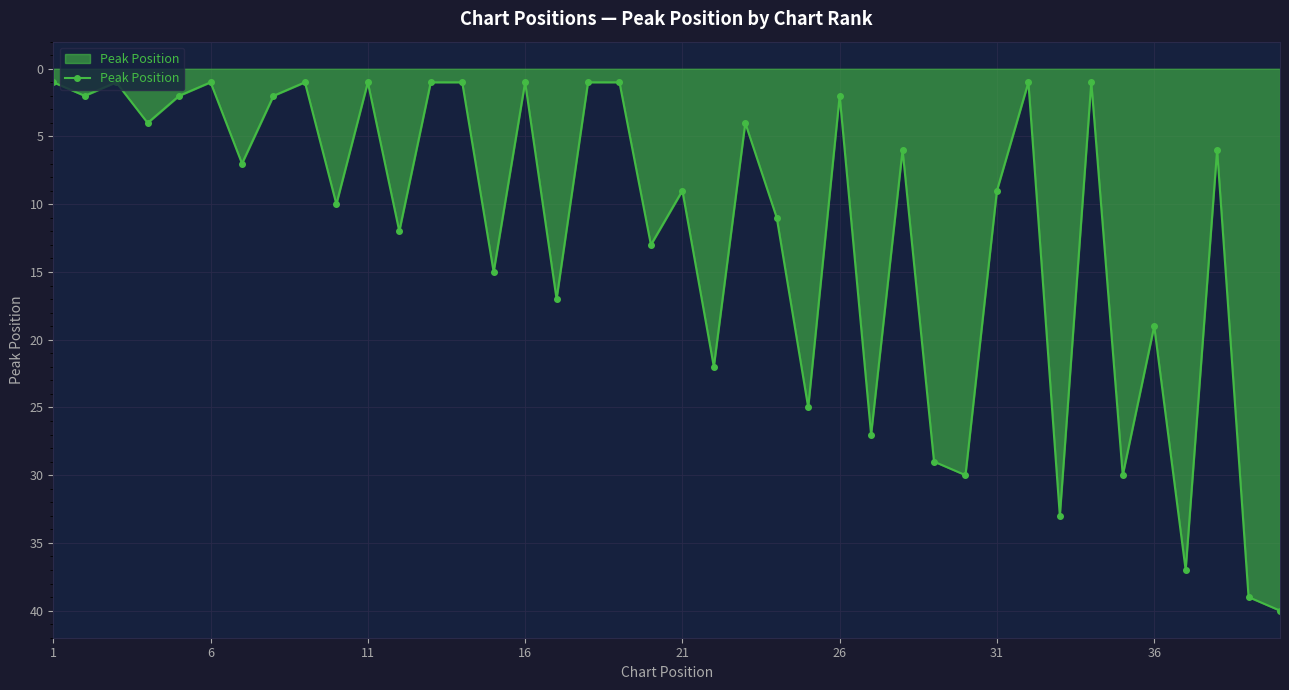

What is the difference between the second highest and second lowest values?

38